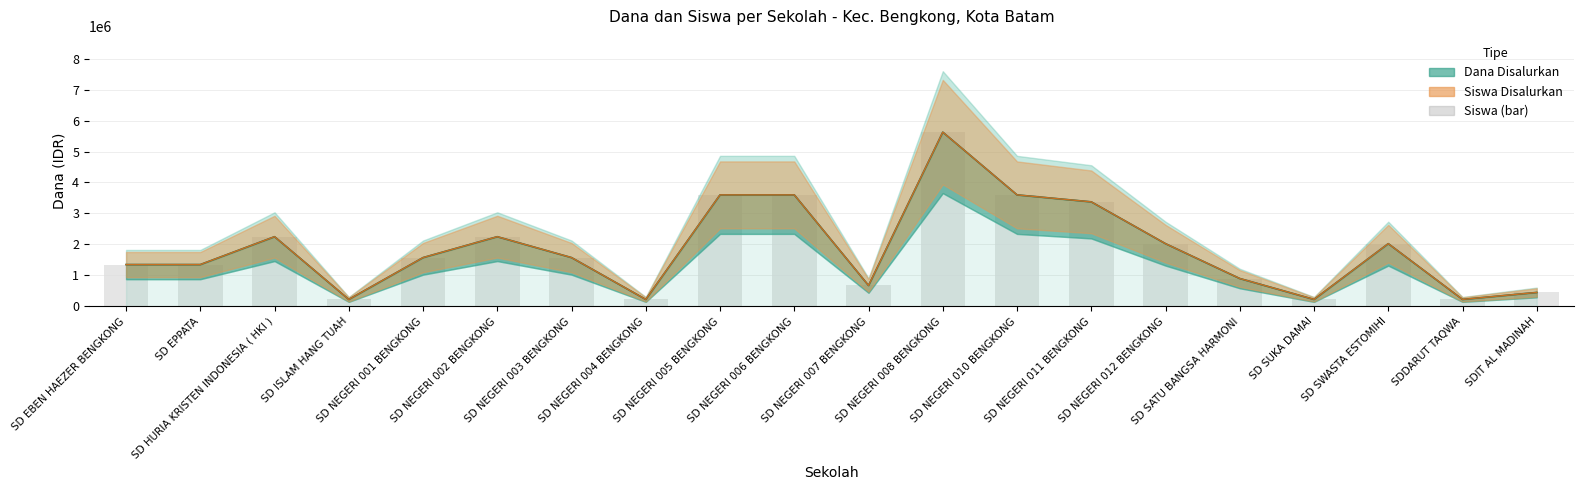

What is the label of the 15th bar from the left?

SD NEGERI 012 BENGKONG